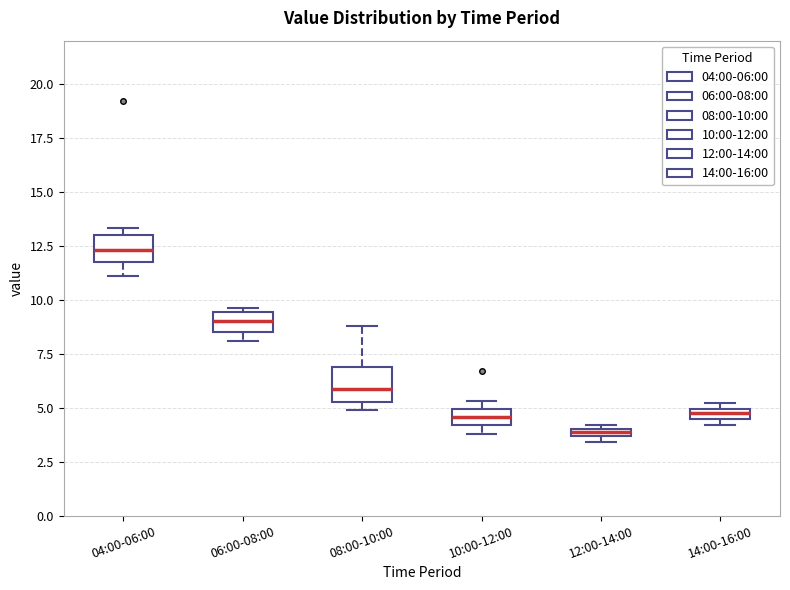

Which box has the highest median line?

04:00-06:00